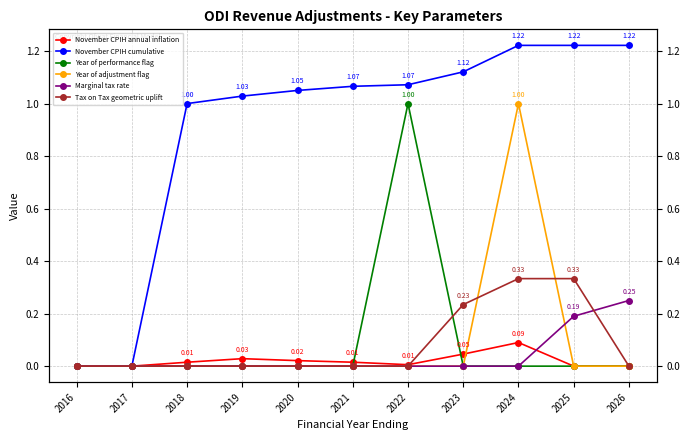

At which category is the sum across all series the highest?

2024